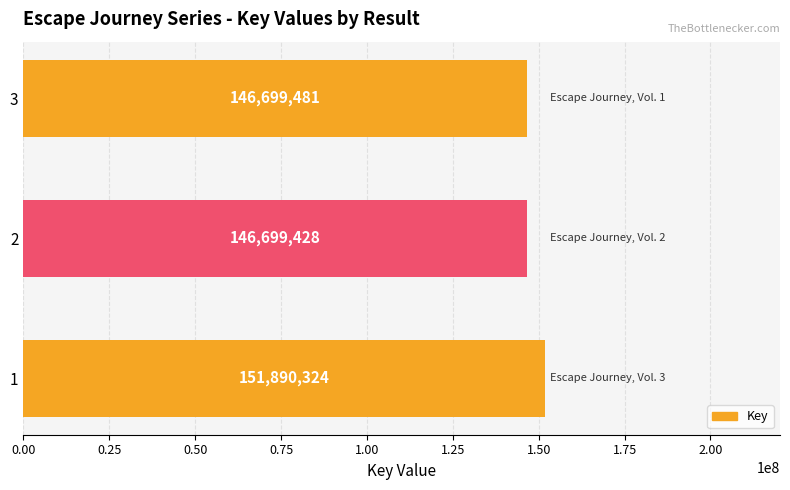

How many bars are there in total?

3